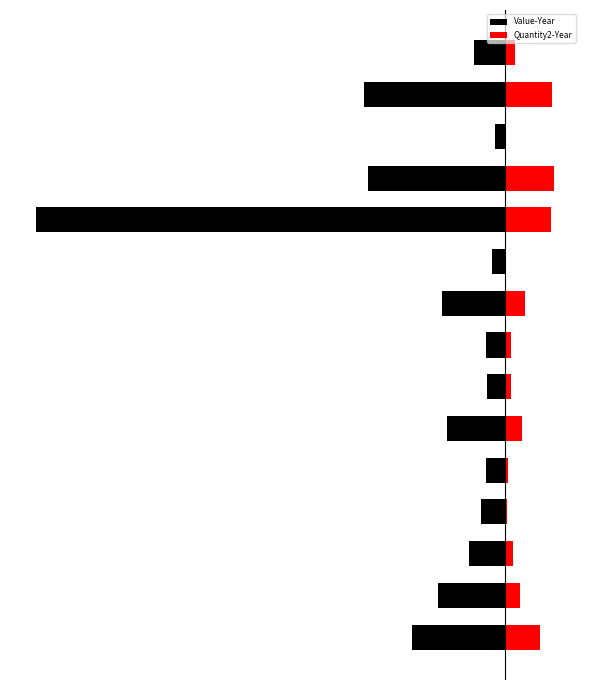

How many values in the Value-Year series are below -7?

8